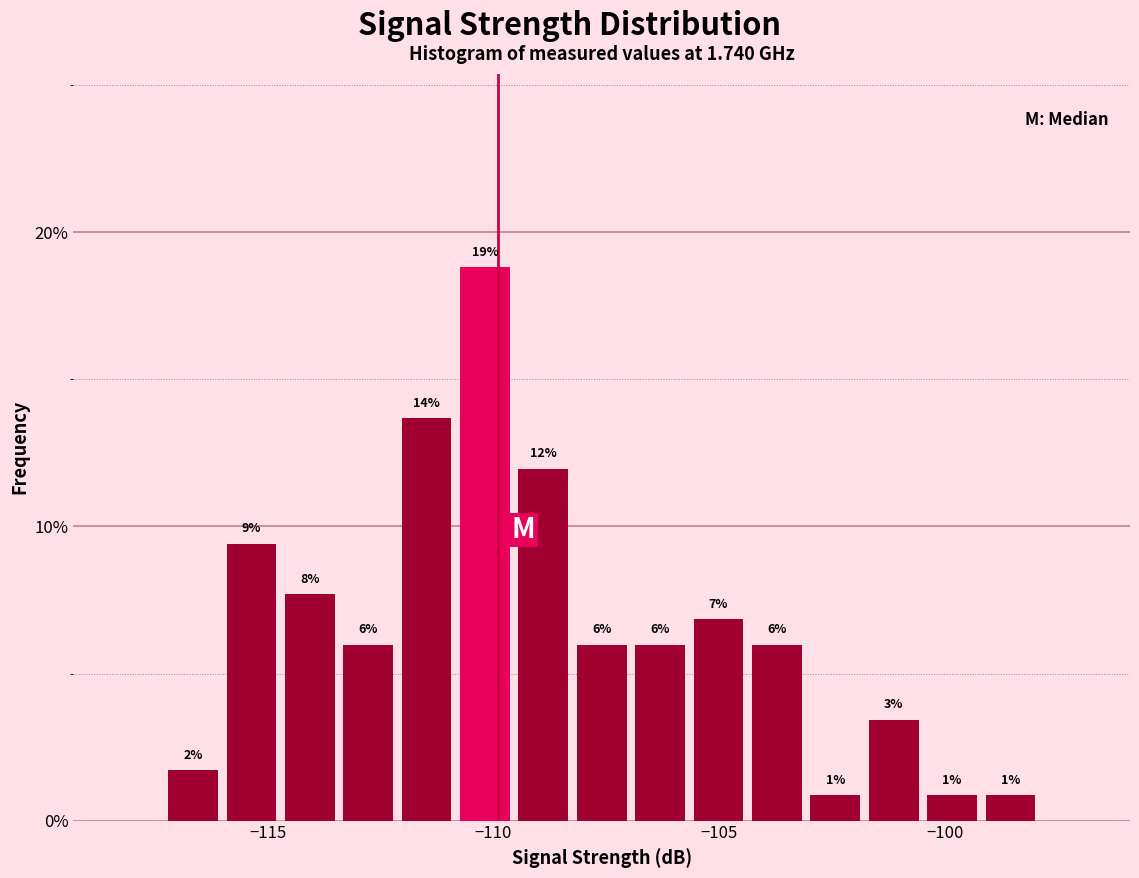

Around what value on the x-axis is the tallest bar? Give the approximate position of its centre, as read against the axis.

-110.0